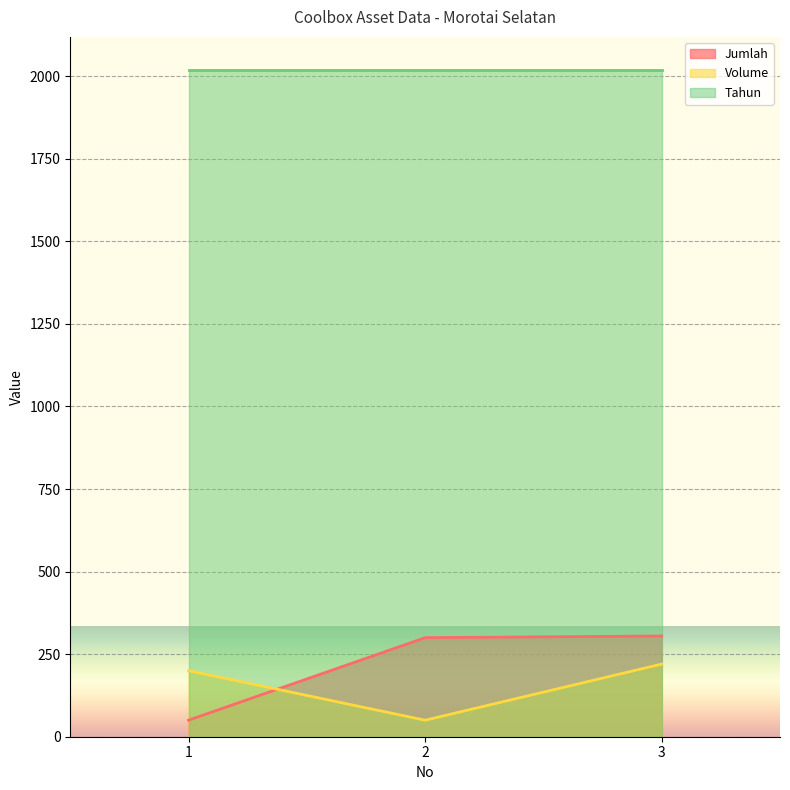

Which series has the widest spread of values?

Jumlah